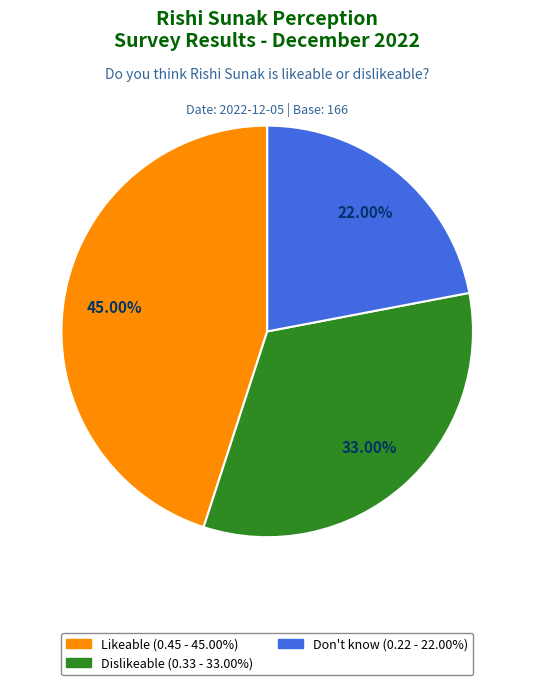

Which has a higher value, Don't know or Dislikeable?

Dislikeable